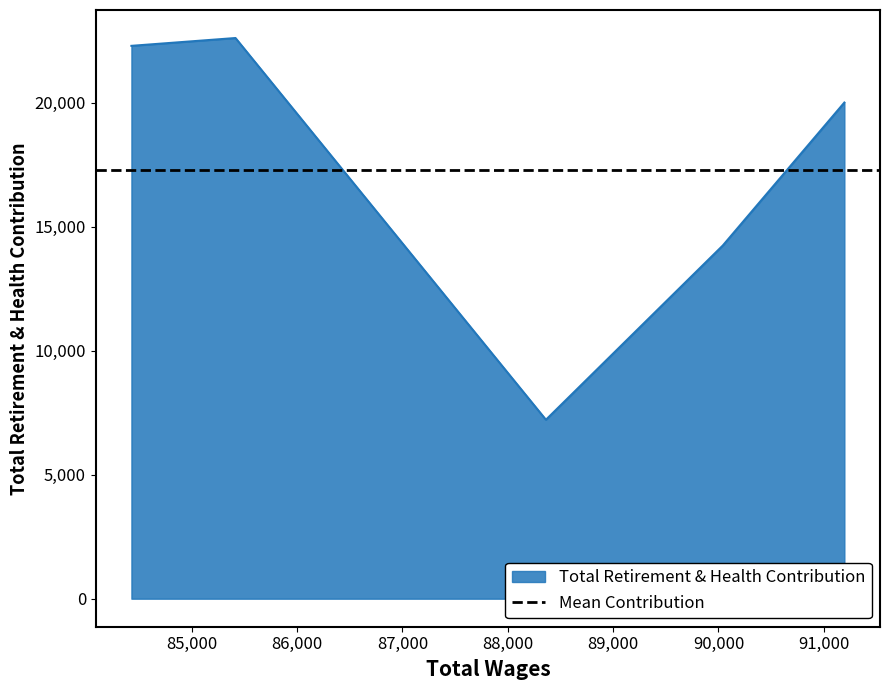

Which label corresponds to the largest value in the chart?

85415